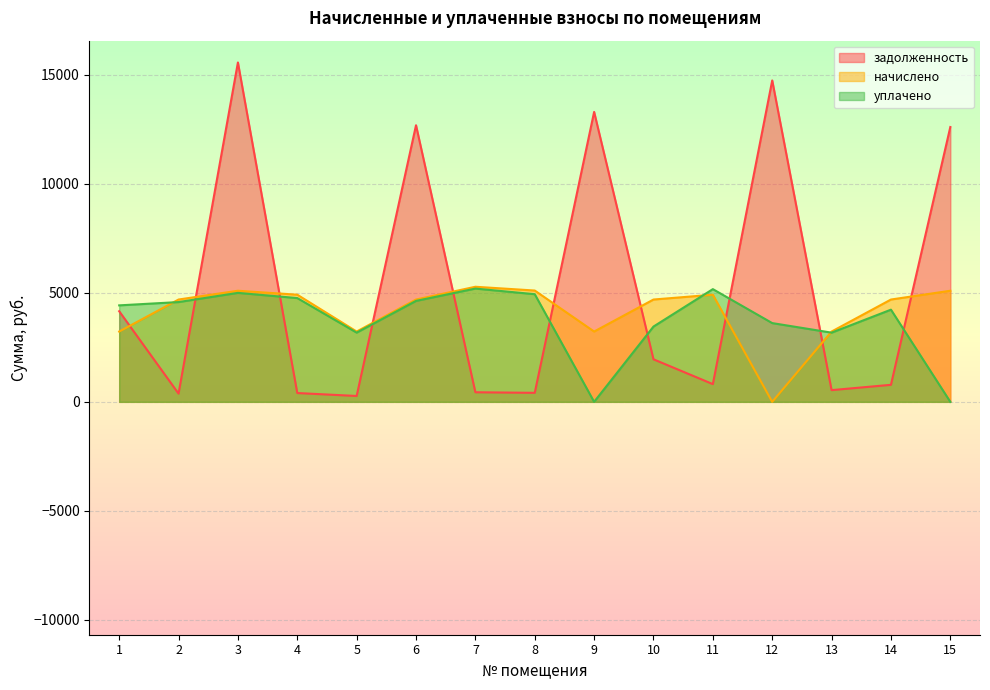

What is the highest value of the задолженность series?

15571.0